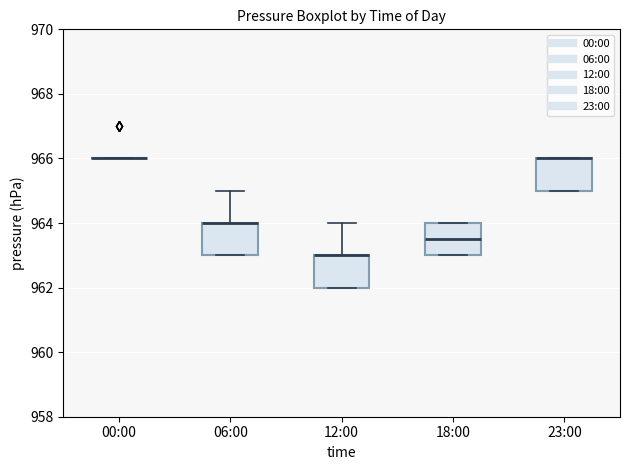

Reading left to right, transcribe this box plot: for each box, give where its median line is, the range the box spans, and where its two whiskers end, as read against the y-axis. The values are not printed on the chart, so give them approximately, as read against the axis.

00:00: box collapsed to a line at 966.0, whiskers 966.0 to 966.0
06:00: median 964.0 (drawn on the box's upper edge), box 963.0 to 964.0, whiskers 963.0 to 965.0
12:00: median 963.0 (drawn on the box's upper edge), box 962.0 to 963.0, whiskers 962.0 to 964.0
18:00: median 963.6, box 963.0 to 964.0, whiskers 963.0 to 964.0
23:00: median 966.0 (drawn on the box's upper edge), box 965.0 to 966.0, whiskers 965.0 to 966.0